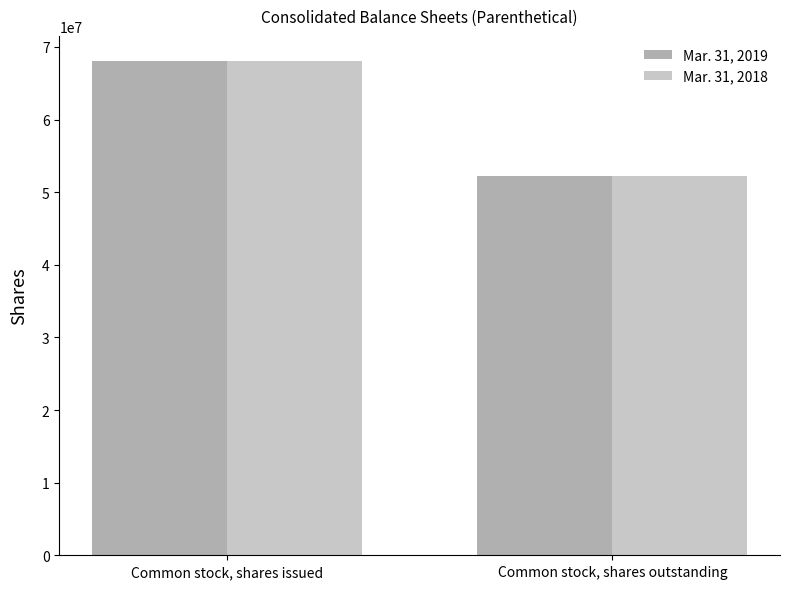

What is the minimum value for Mar. 31, 2018?

52264476